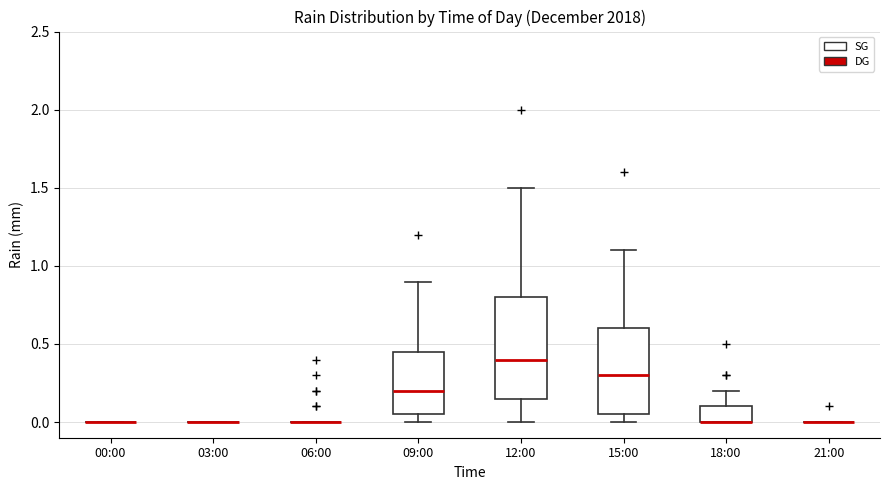

Where does the upper whisker of the box for 12:00 end on the y-axis? The values are not printed on the chart, so give them approximately, as read against the axis.

1.50